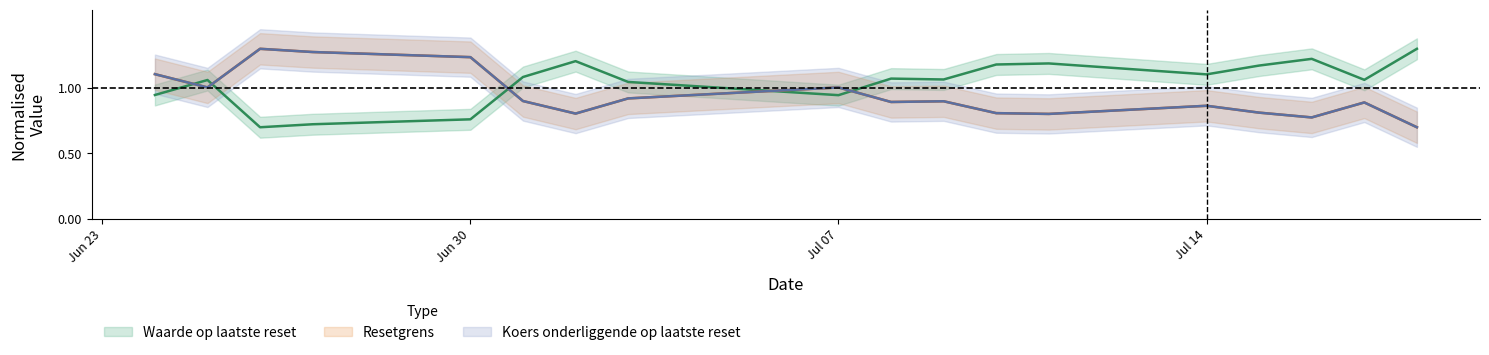

Which series has the largest total across all categories?

Waarde op laatste reset